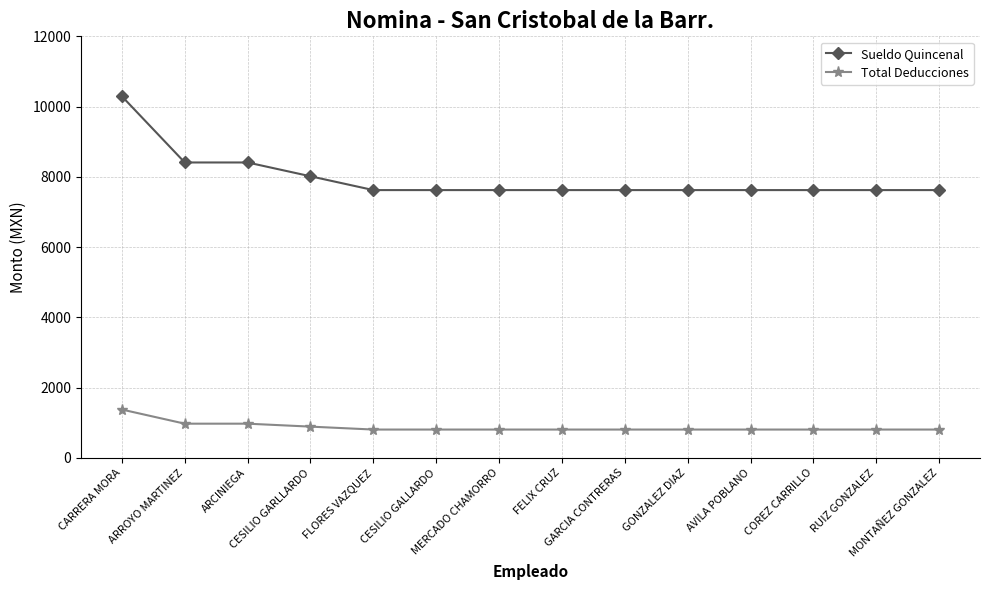

How many categories are shown in the chart?

14